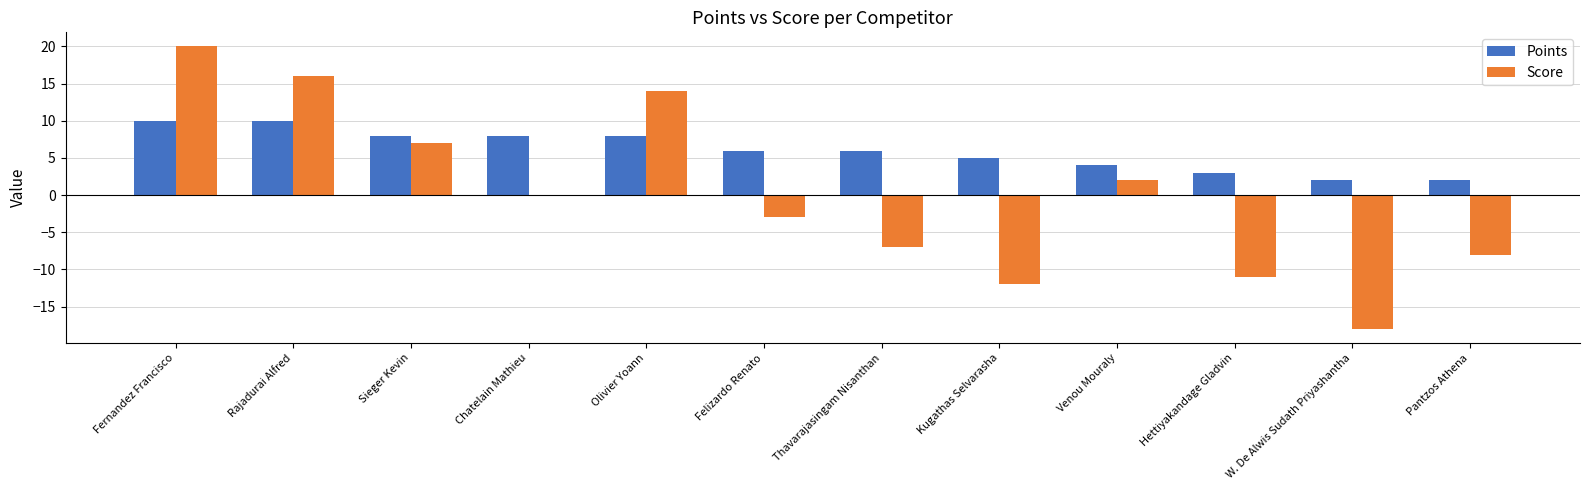

Which series has the largest total across all categories?

Points